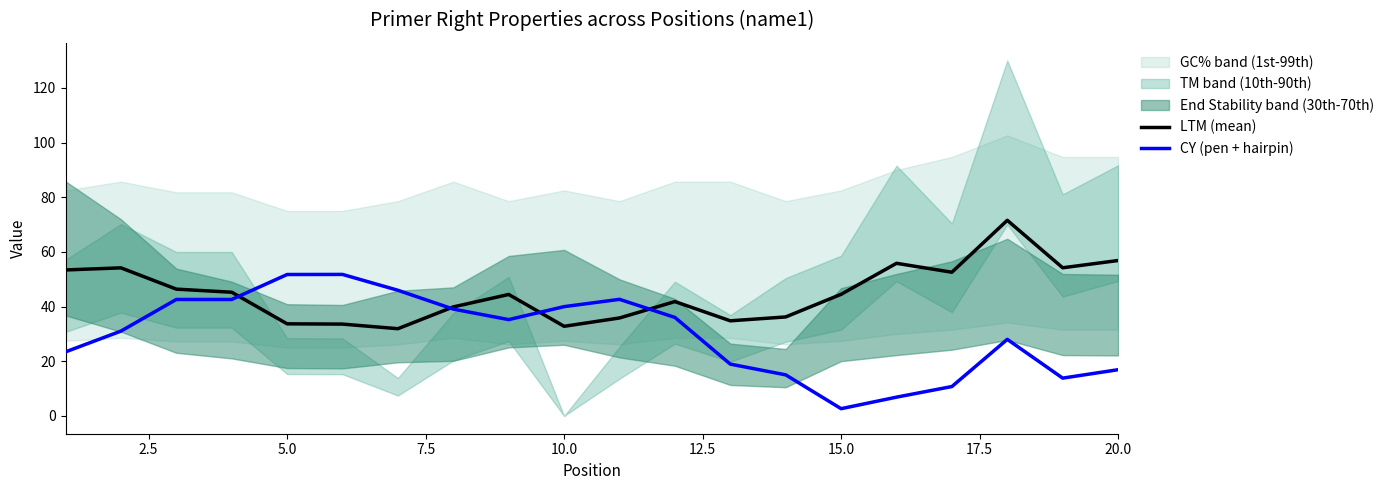

List the series in order of their peak value, highest first.

LTM (mean), CY (pen + hairpin)